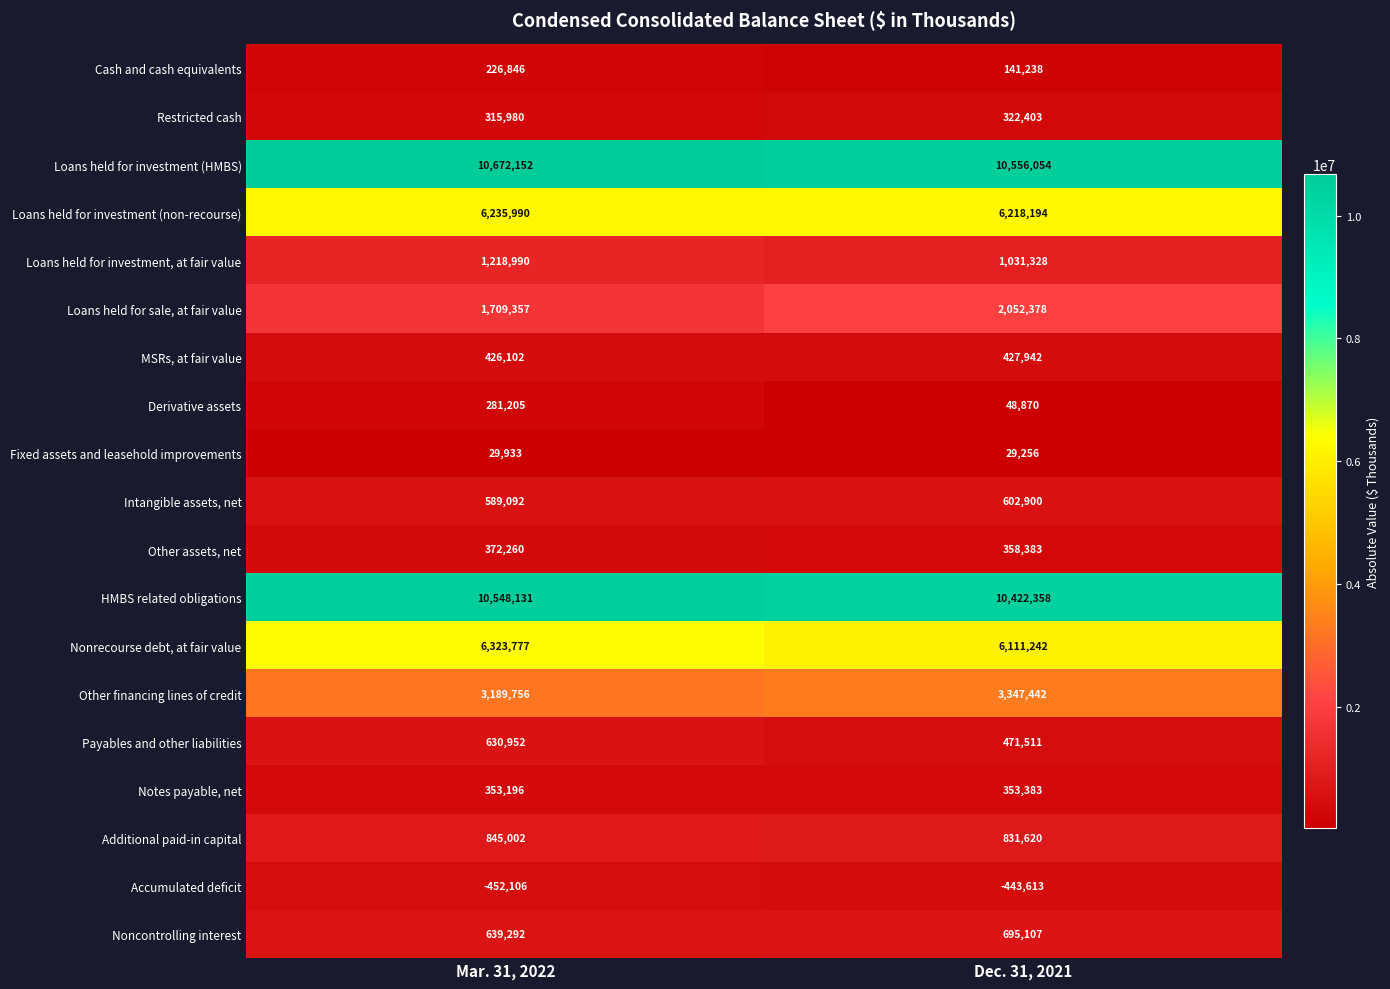

How many series are shown in this chart?

19